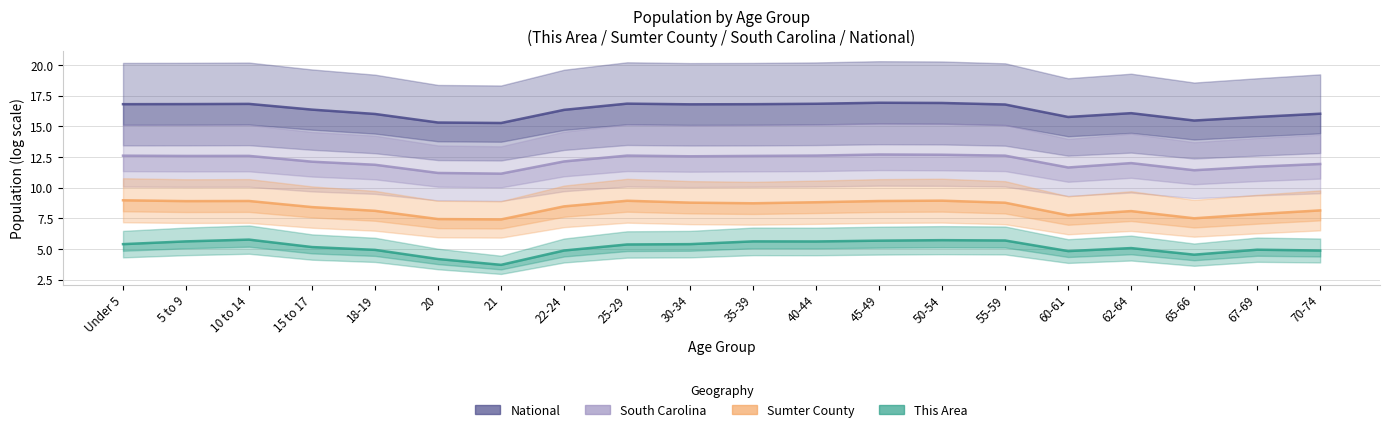

Reading left to right, list all the values displayed in this chart.

National: 16.8	16.8	16.8	16.4	16.0	15.3	15.3	16.4	16.9	16.8	16.8	16.9	16.9	16.9	16.8	15.8	16.1	15.5	15.8	16.0
South Carolina: 12.6	12.6	12.6	12.1	11.9	11.2	11.2	12.1	12.6	12.6	12.6	12.6	12.7	12.7	12.6	11.7	12.0	11.4	11.7	11.9
Sumter County: 9.0	8.9	8.9	8.4	8.1	7.4	7.4	8.5	8.9	8.8	8.7	8.8	8.9	8.9	8.8	7.8	8.1	7.5	7.9	8.2
This Area: 5.4	5.6	5.8	5.2	4.9	4.2	3.7	4.9	5.4	5.4	5.6	5.6	5.7	5.7	5.7	4.8	5.1	4.5	4.9	4.9